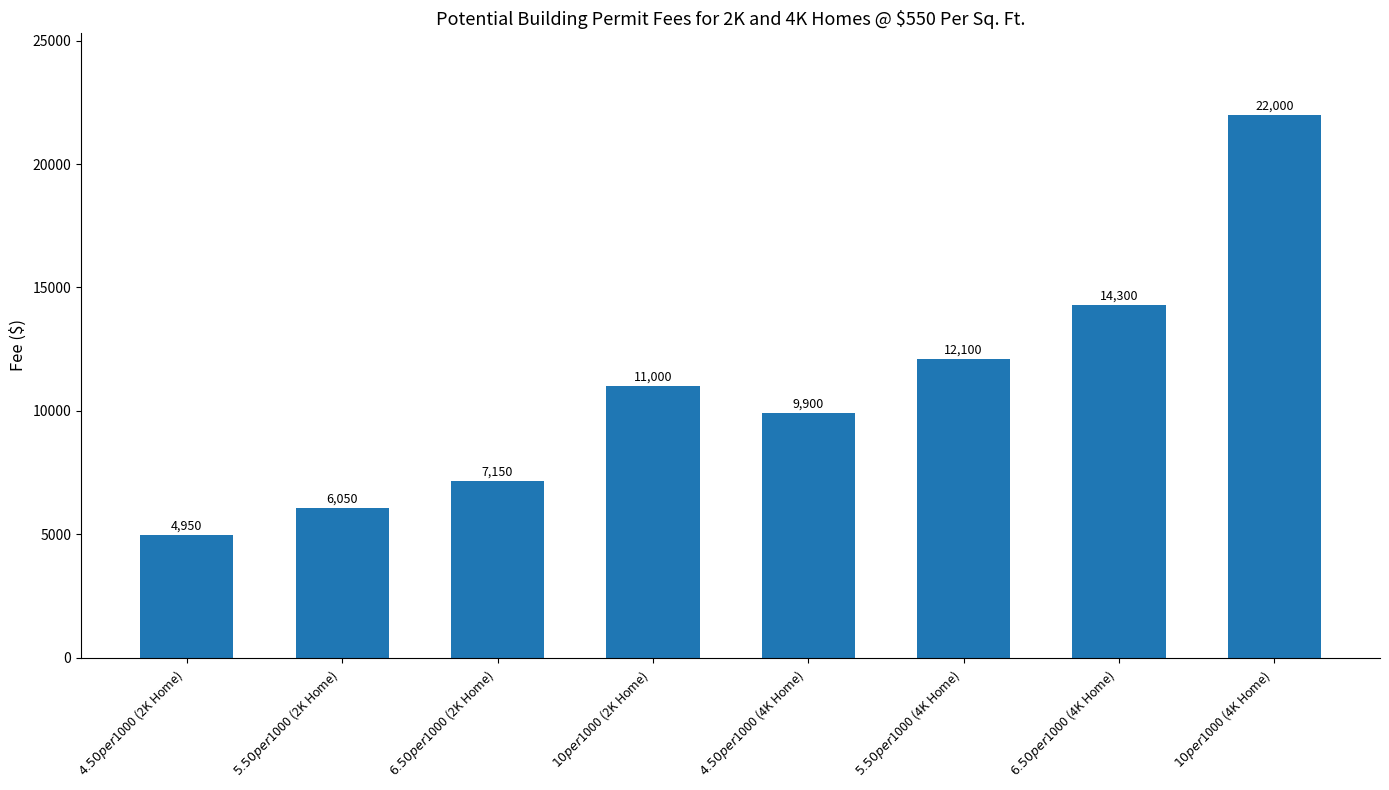

What is the label of the 2nd bar from the right?

$6.50 per $1000 (4K Home)